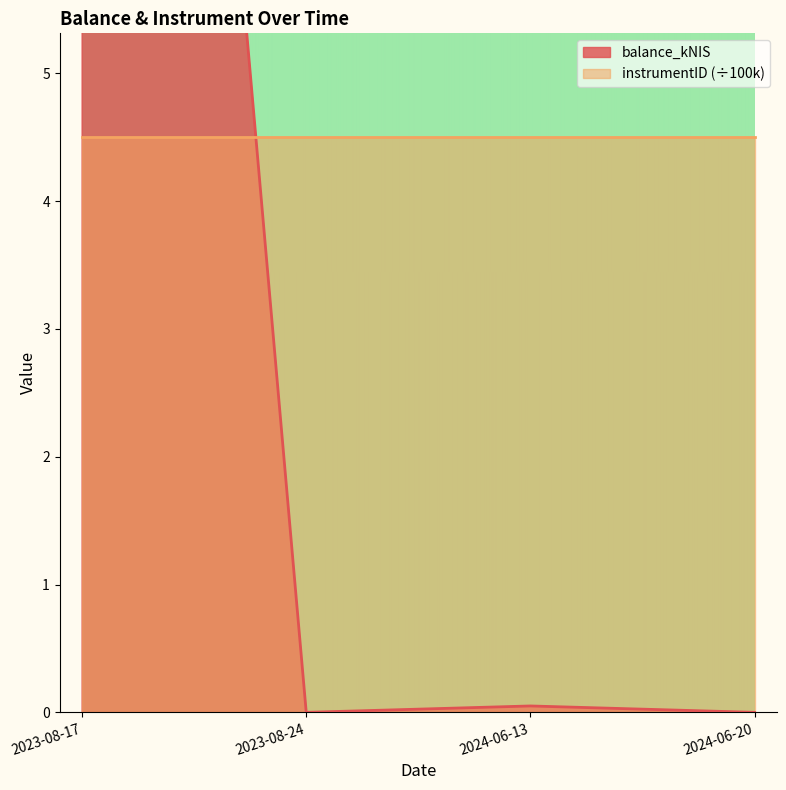

Is it true that the value at 2024-06-13 is 0.1?

False